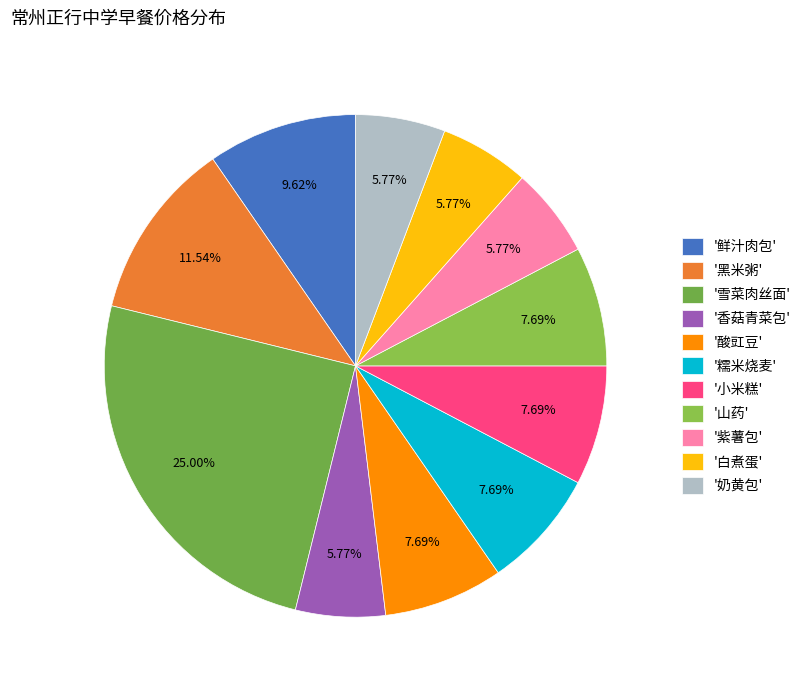

How many segments does this pie chart have?

11